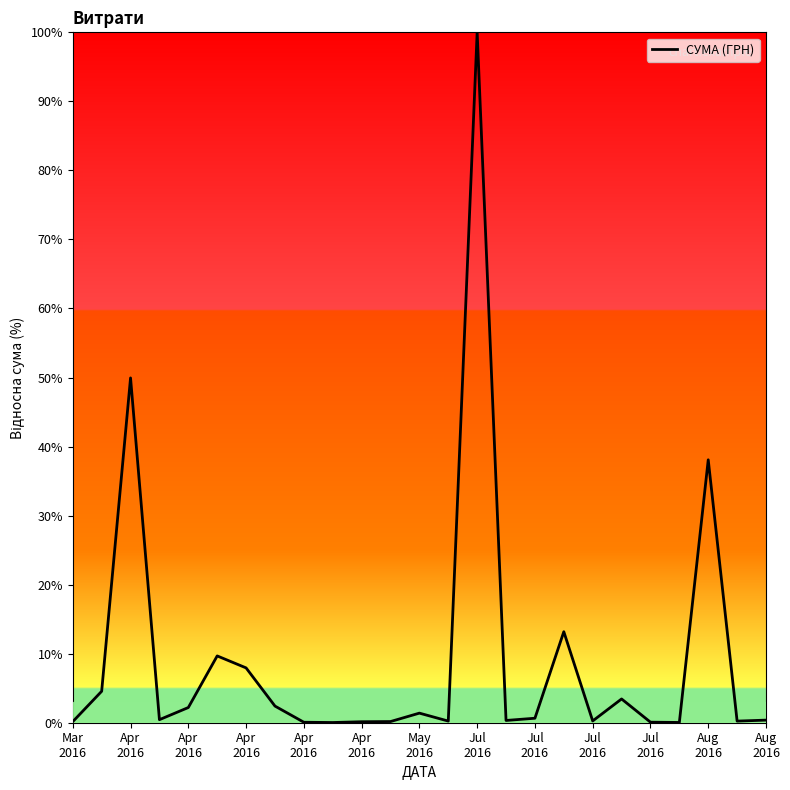

What is the greatest value displayed?

100.0